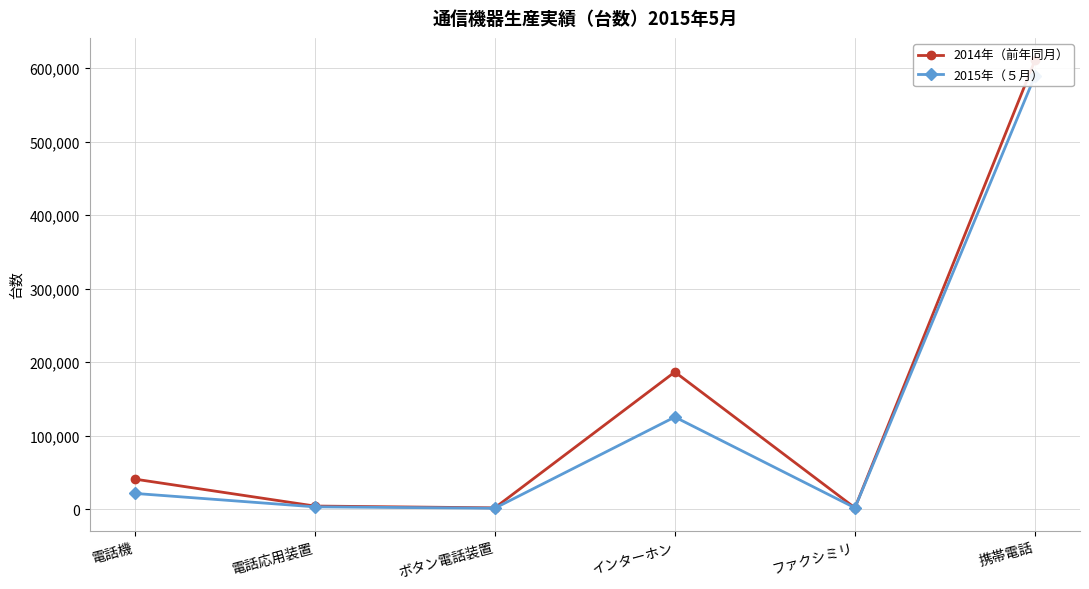

Which series has the largest total across all categories?

2014年（前年同月）